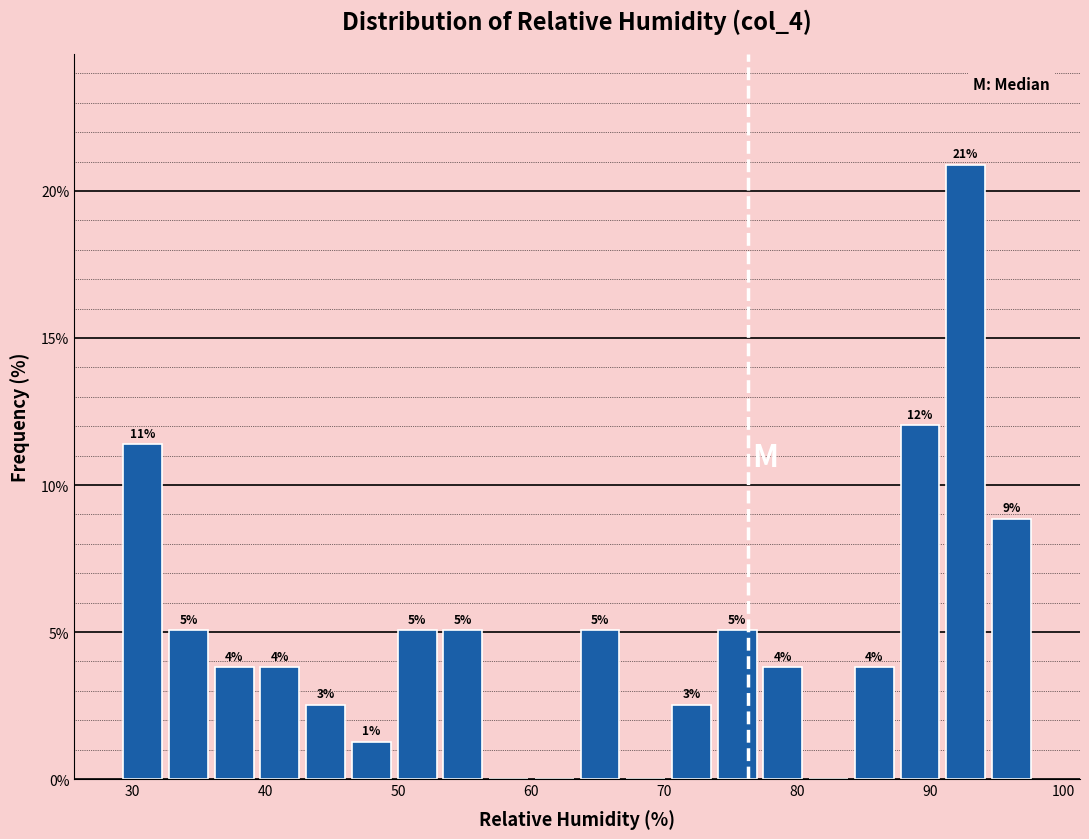

Around what value on the x-axis is the tallest bar? Give the approximate position of its centre, as read against the axis.

93